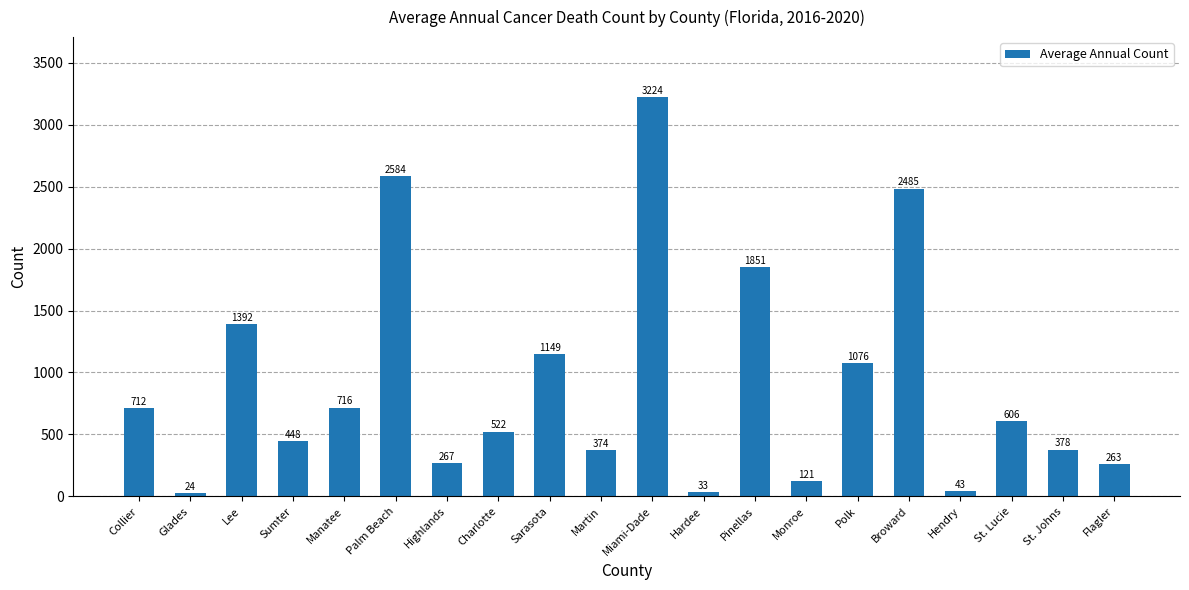

Reading left to right, transcribe all the data shown in this chart.

712	24	1392	448	716	2584	267	522	1149	374	3224	33	1851	121	1076	2485	43	606	378	263